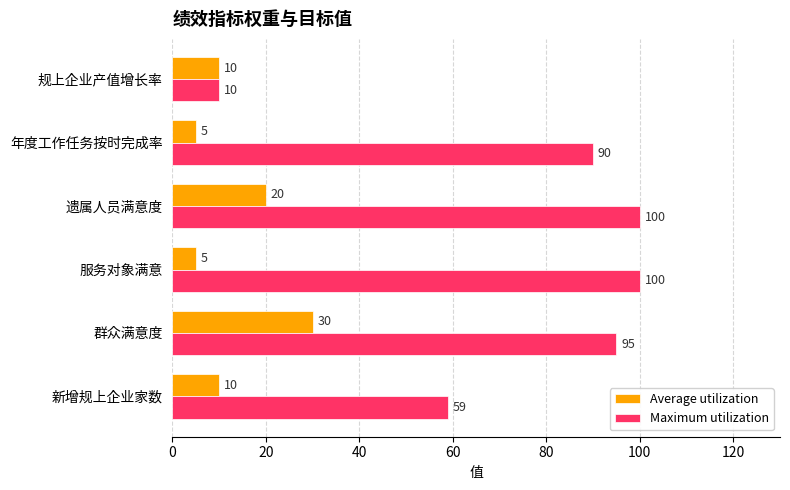

At which label is Average utilization closest to 17?

遗属人员满意度